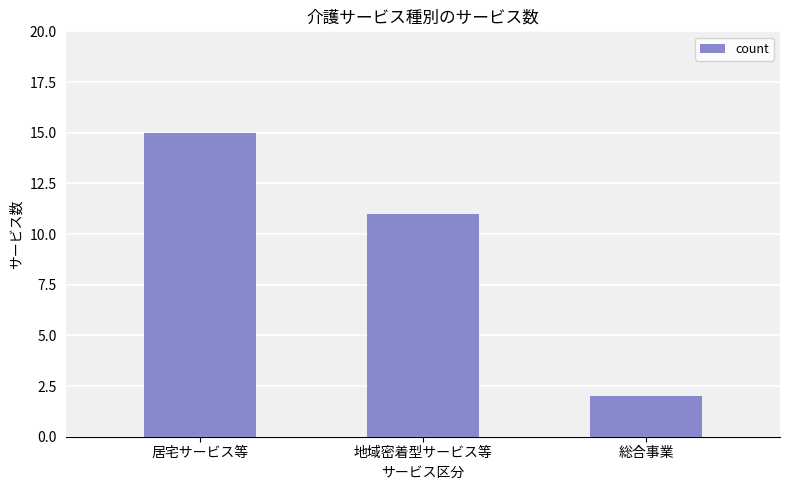

Which has a higher value, 地域密着型サービス等 or 居宅サービス等?

居宅サービス等